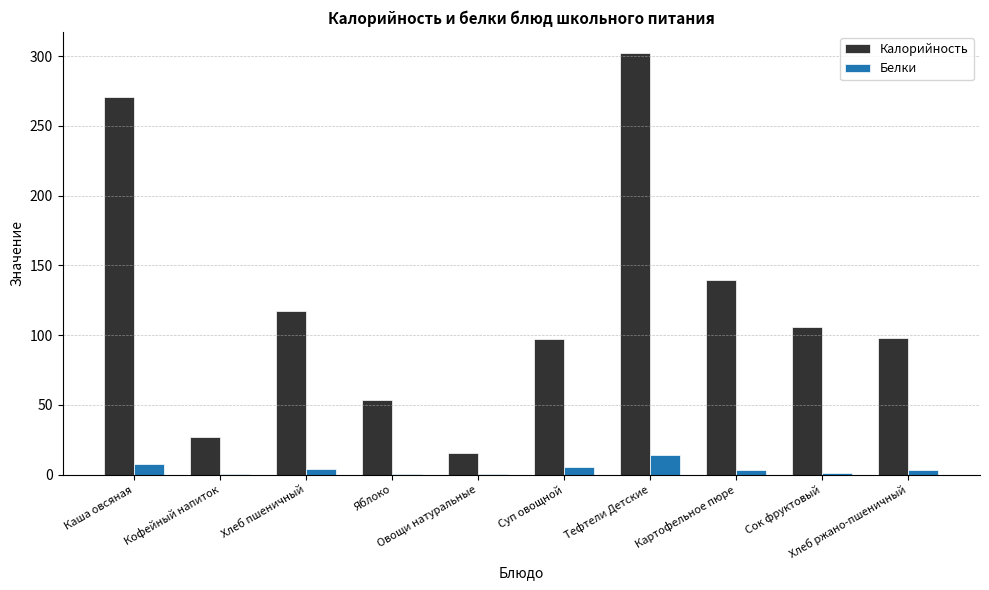

What is the spread (max minus min) of values at Сок фруктовый?

105.0